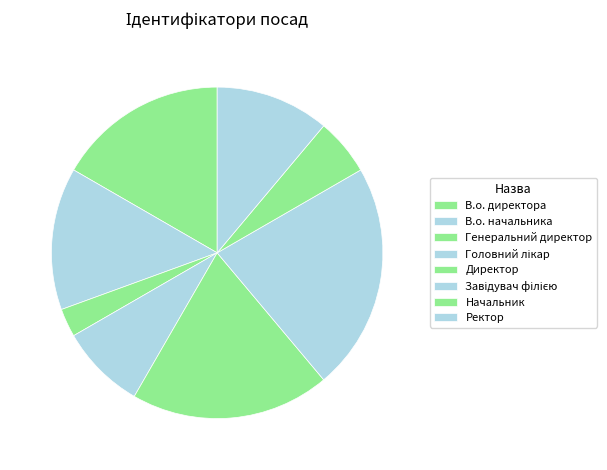

How many segments does this pie chart have?

8